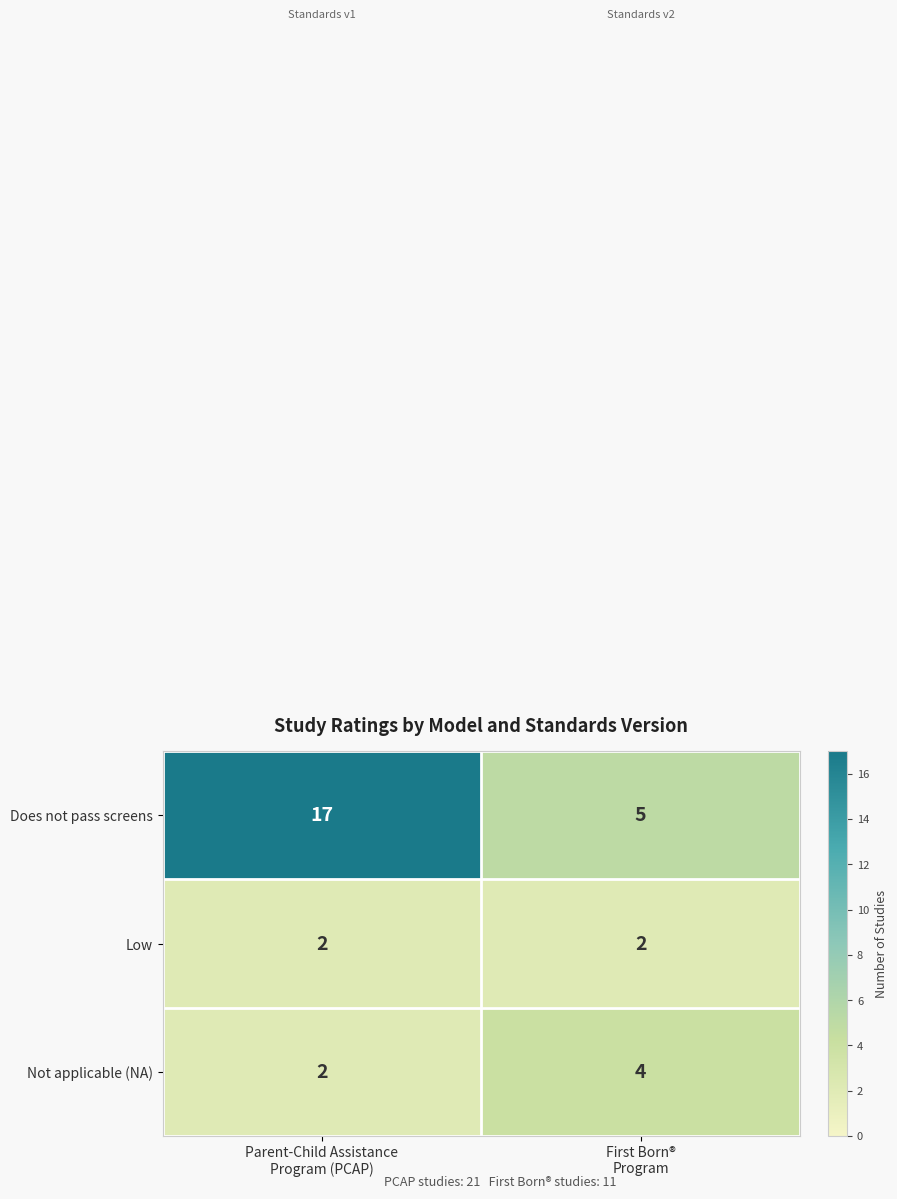

Reading left to right, list all the values displayed in this chart.

Does not pass screens: 17	5
Low: 2	2
Not applicable (NA): 2	4